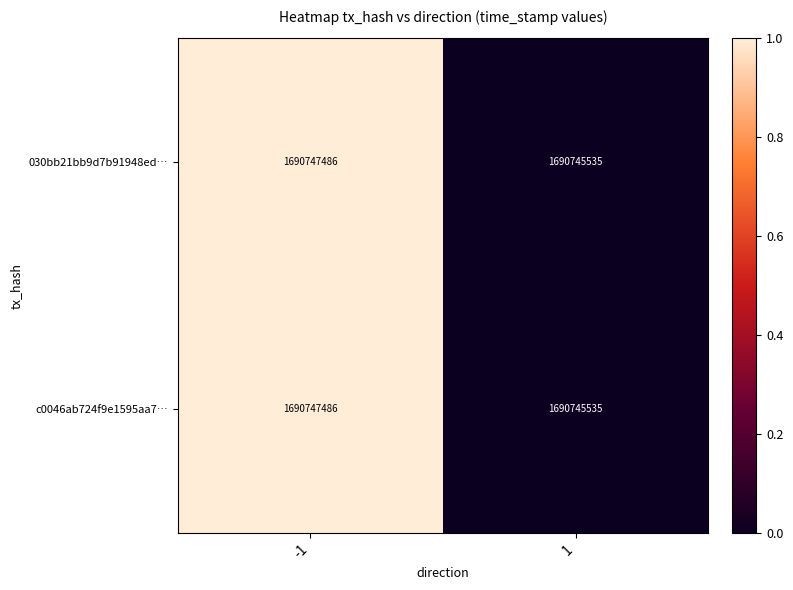

The value of 030bb21bb9d7b91948ed… at -1 is 1690747486. True or false?

True